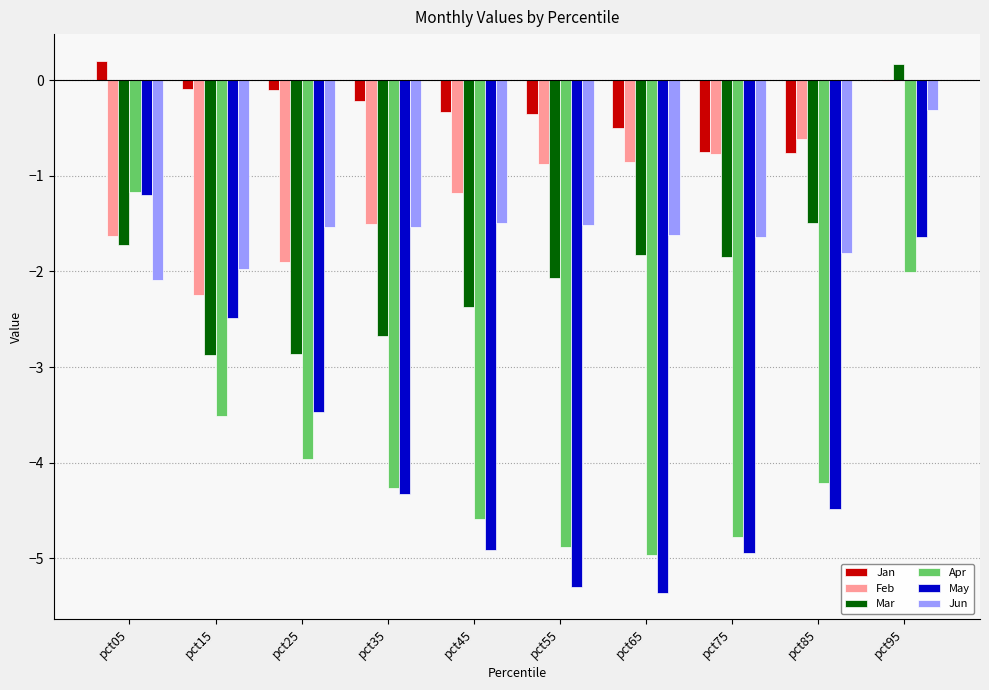

Is the value of Jan at pct15 greater than the value of May at pct75?

Yes